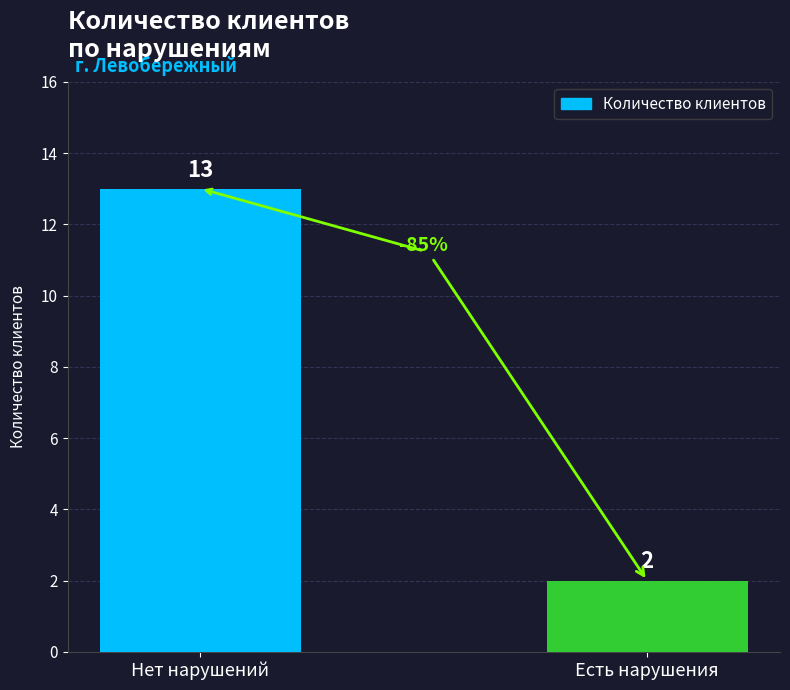

Count the number of data series in this chart.

1